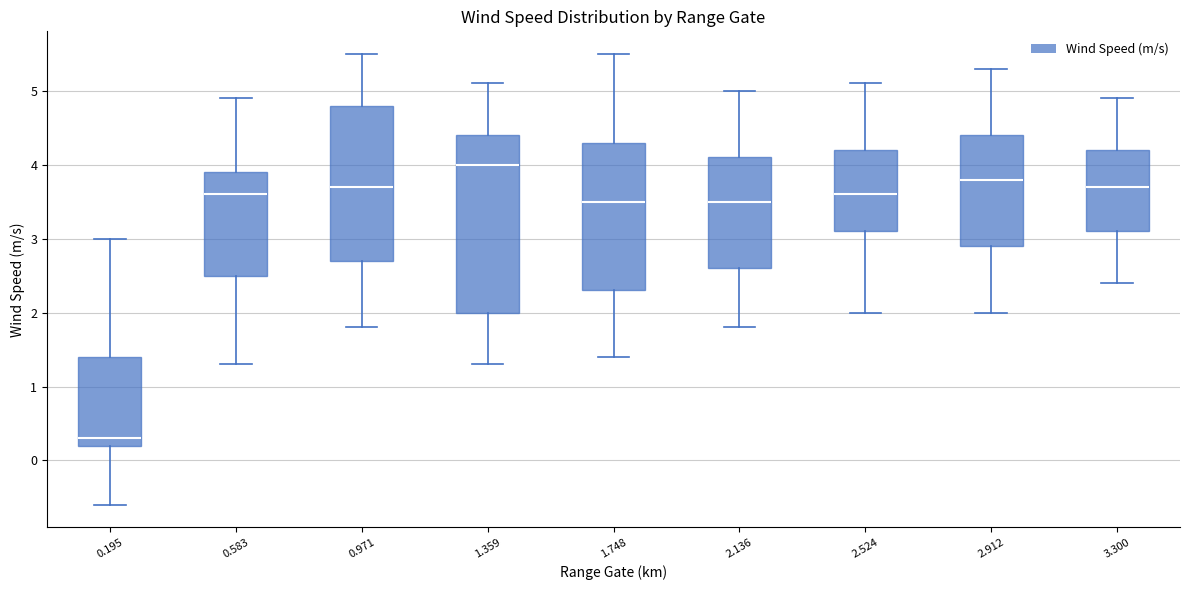

Where is the upper edge of the box at x = 0.195 on the y-axis? The values are not printed on the chart, so give them approximately, as read against the axis.

1.4